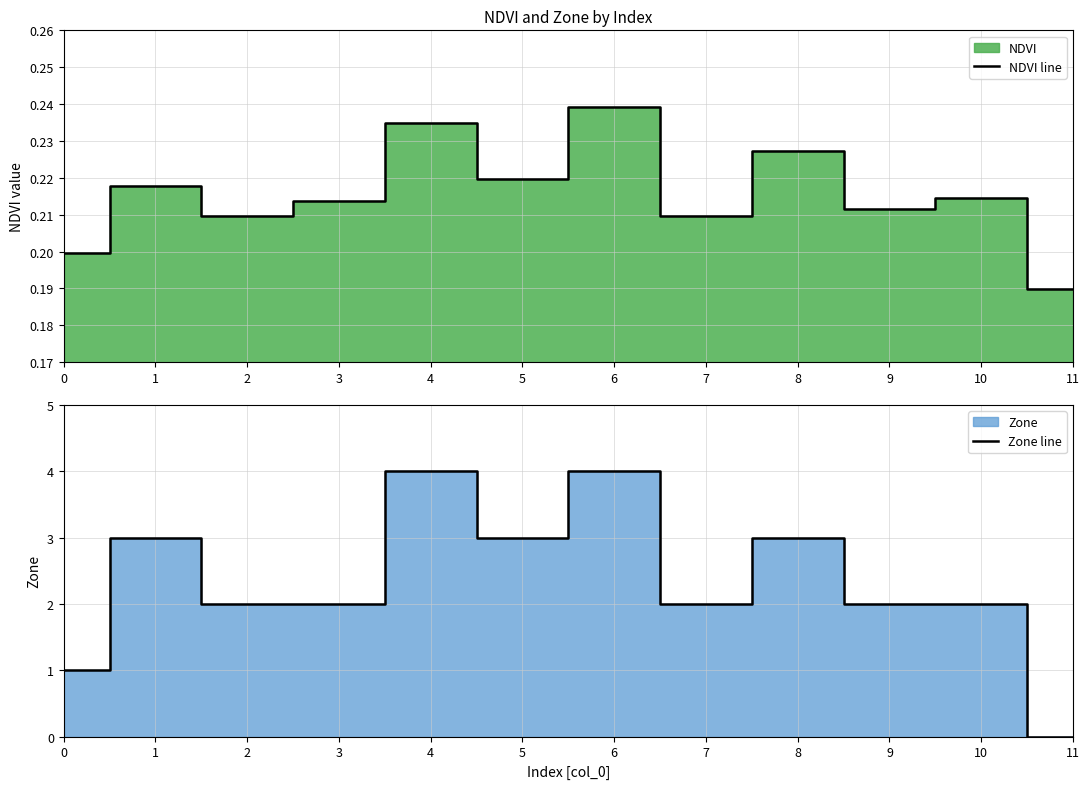

True or false: NDVI line has more than 0 interior local peaks.

True